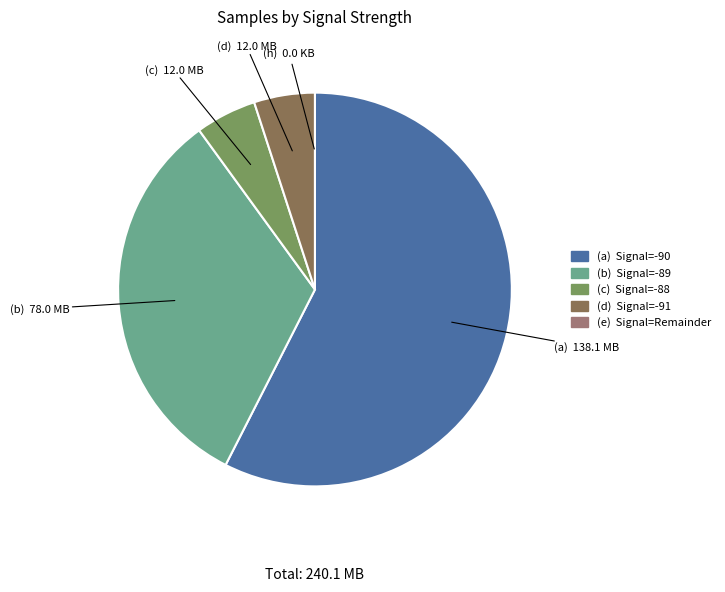

Is there a majority slice in this chart?

Yes